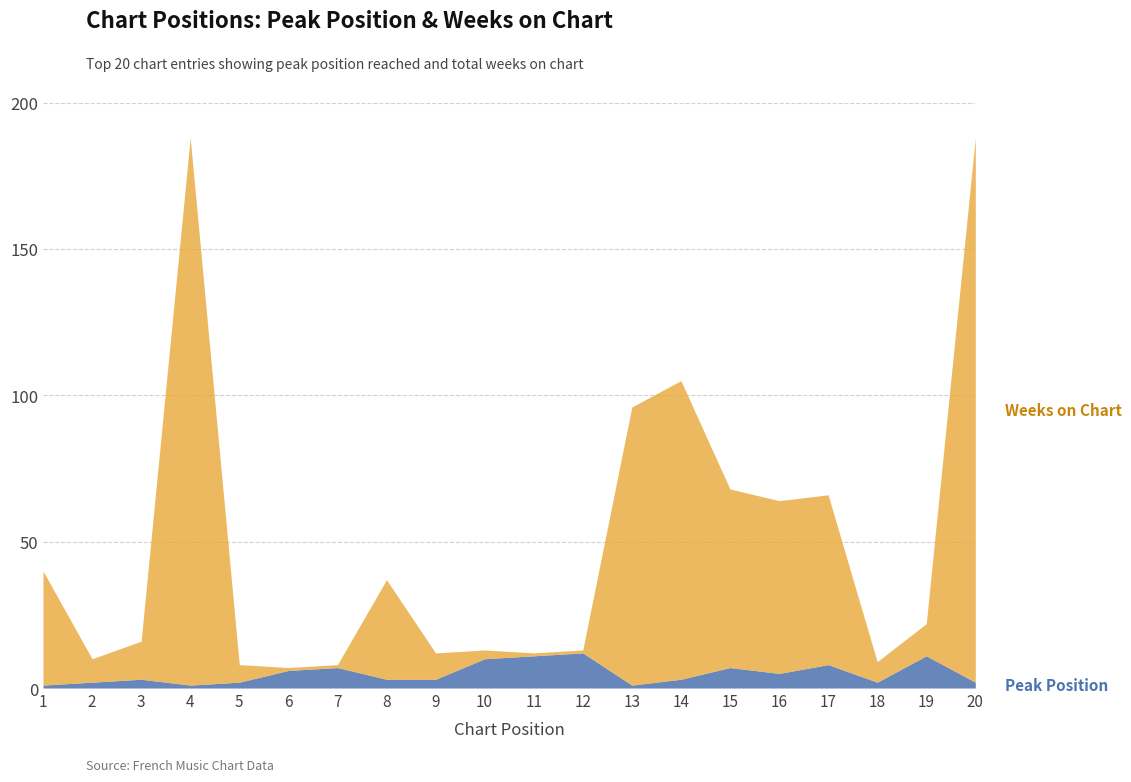

Which has a higher value, 17 or 18?

17